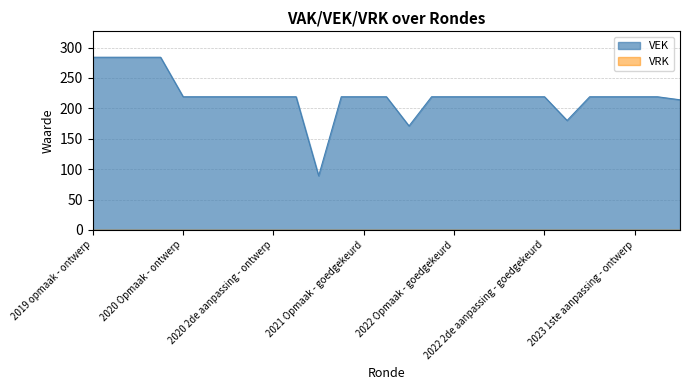

How many data points does each series have?

27